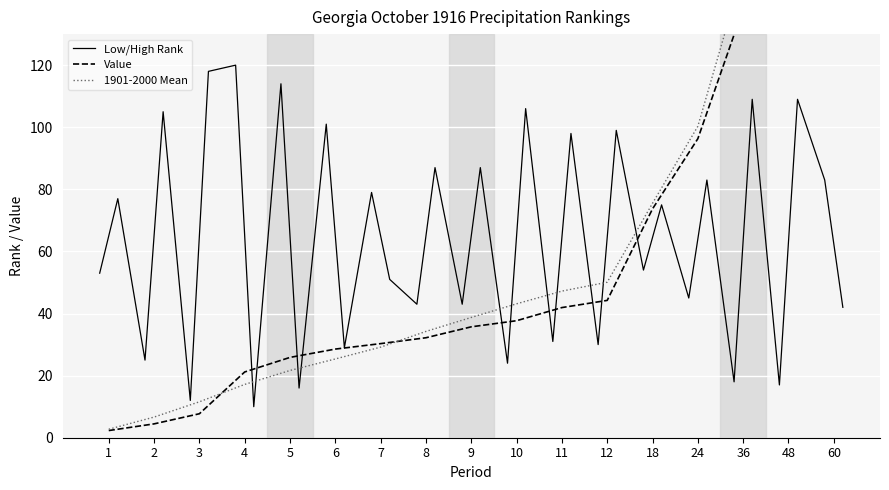

Which label corresponds to the largest value in the chart?

60